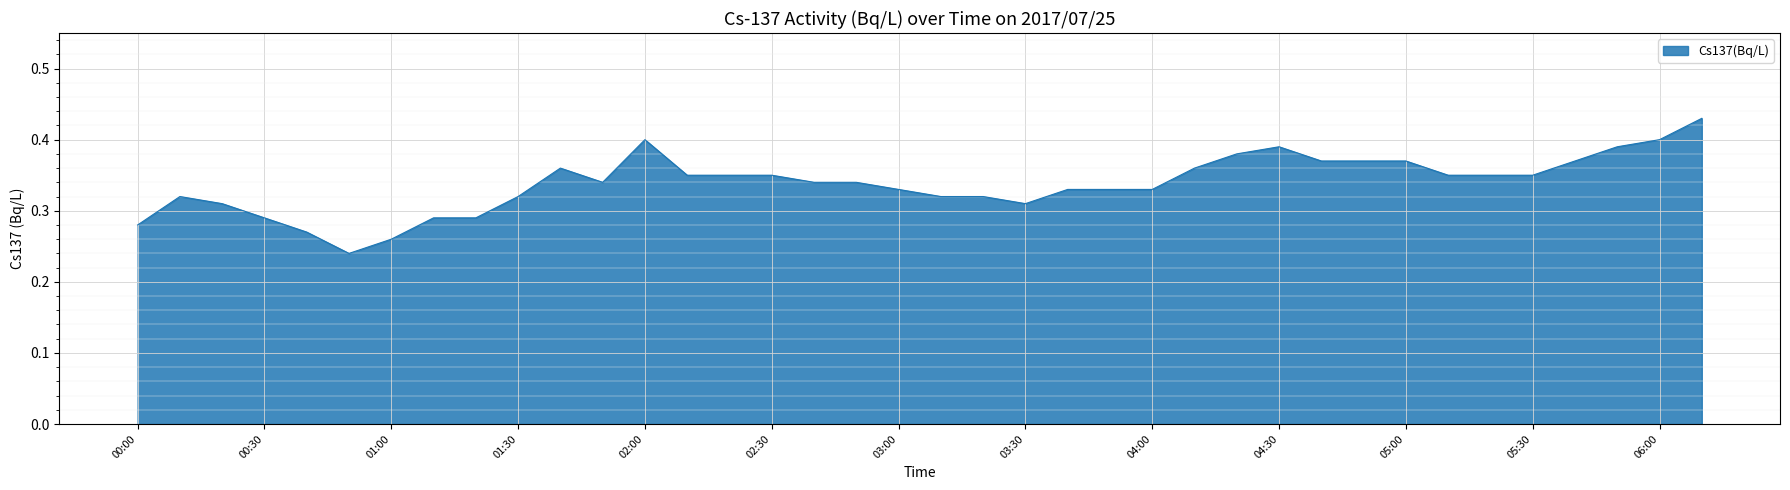

At which category does the chart reach its peak across all series?

06:10